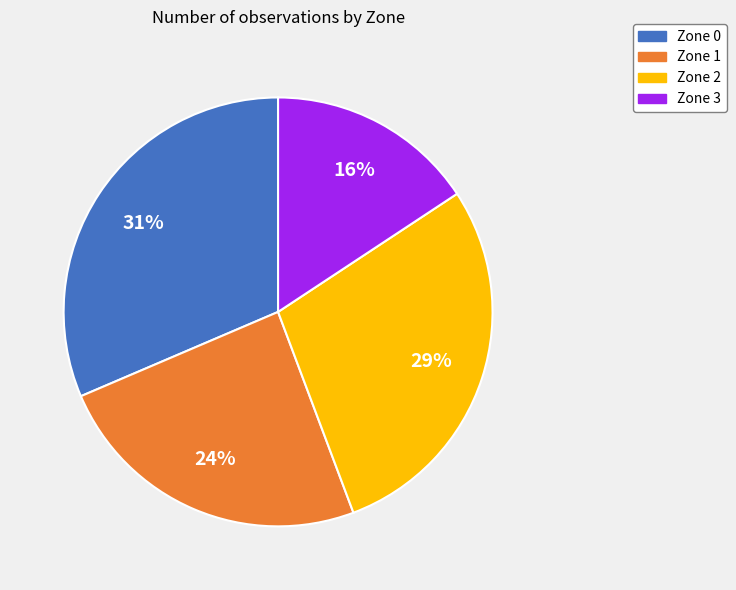

What is the largest slice in the pie chart?

Zone 0